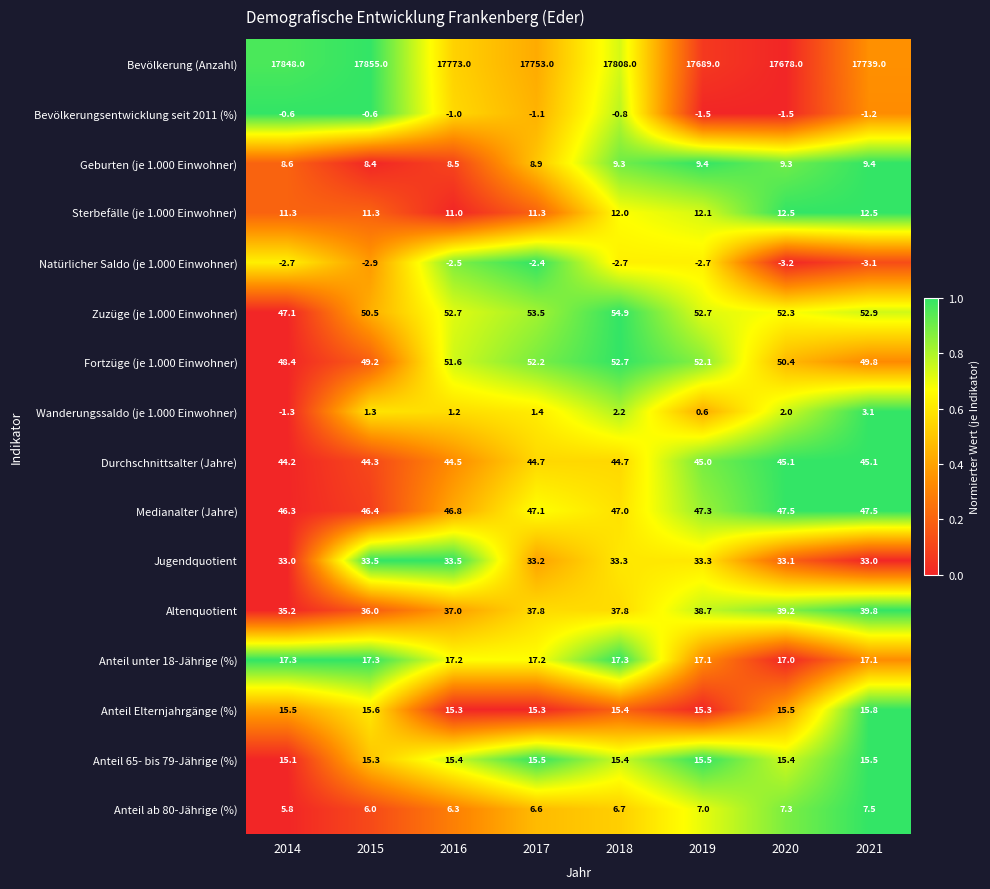

At how many categories does at least one series exceed 0?

8